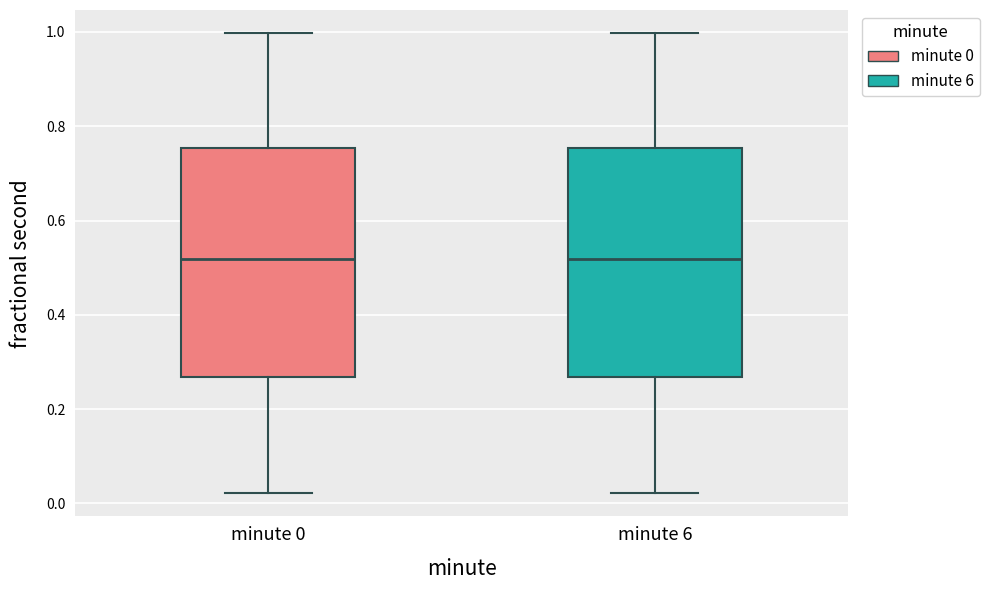

Reading left to right, read every box against the y-axis: the position of its median line, the range the box covers, and the ends of its whiskers. The values are not printed on the chart, so give them approximately, as read against the axis.

minute 0: median 0.52, box 0.26 to 0.76, whiskers 0.02 to 1.00
minute 6: median 0.52, box 0.26 to 0.76, whiskers 0.02 to 1.00